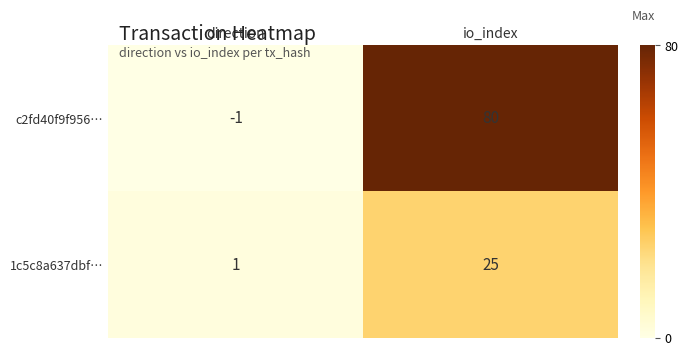

What is the greatest value displayed?

80